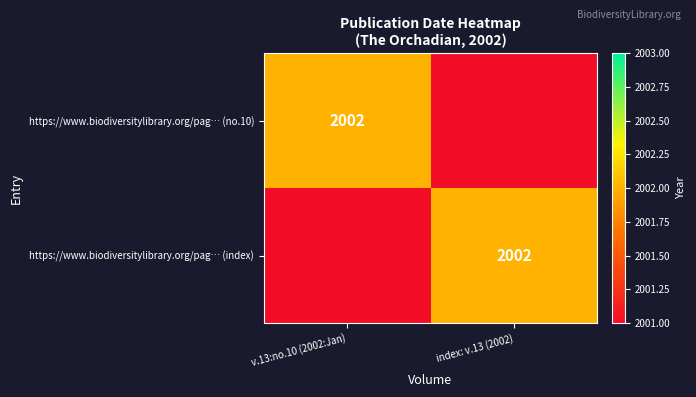

At which category is the sum across all series the highest?

v.13:no.10 (2002:Jan)